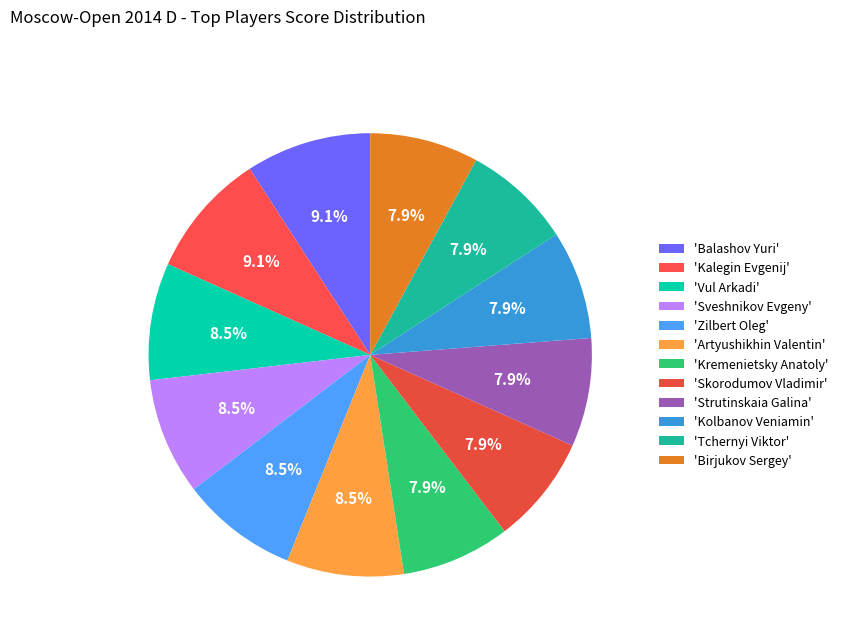

How many slices are in this pie chart?

12